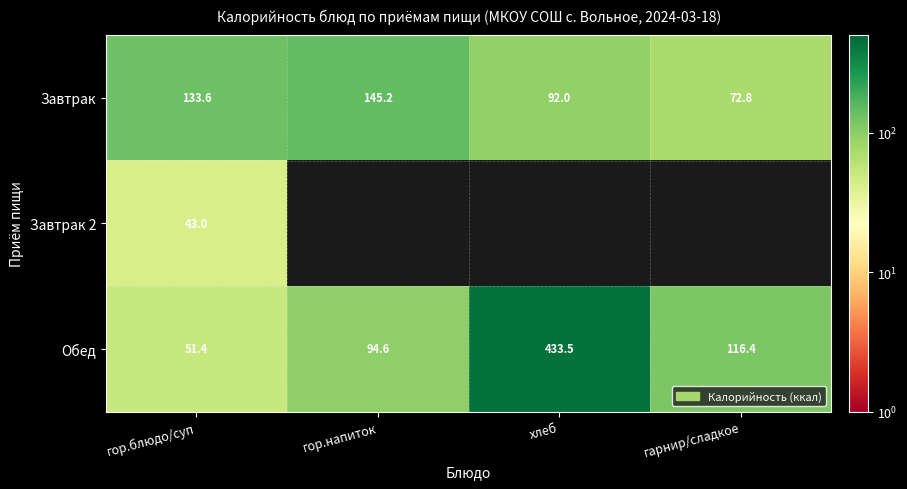

What is the difference between the maximum and minimum values in the Обед series?

382.1